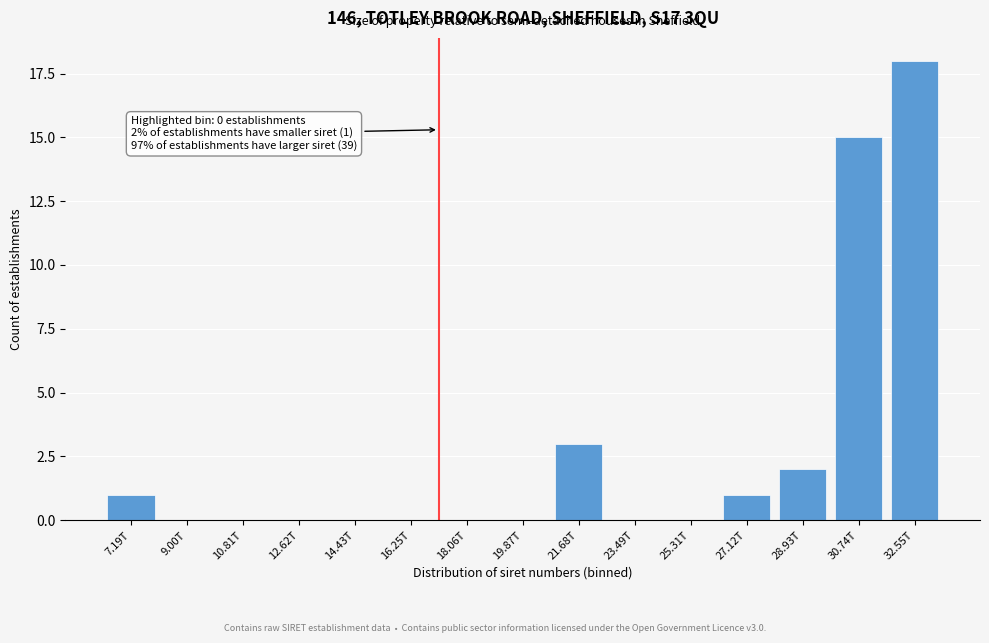

Reading left to right, extract all data points from this chart.

7.19T=1	9.00T=0	10.81T=0	12.62T=0	14.43T=0	16.25T=0	18.06T=0	19.87T=0	21.68T=3	23.49T=0	25.31T=0	27.12T=1	28.93T=2	30.74T=15	32.55T=18